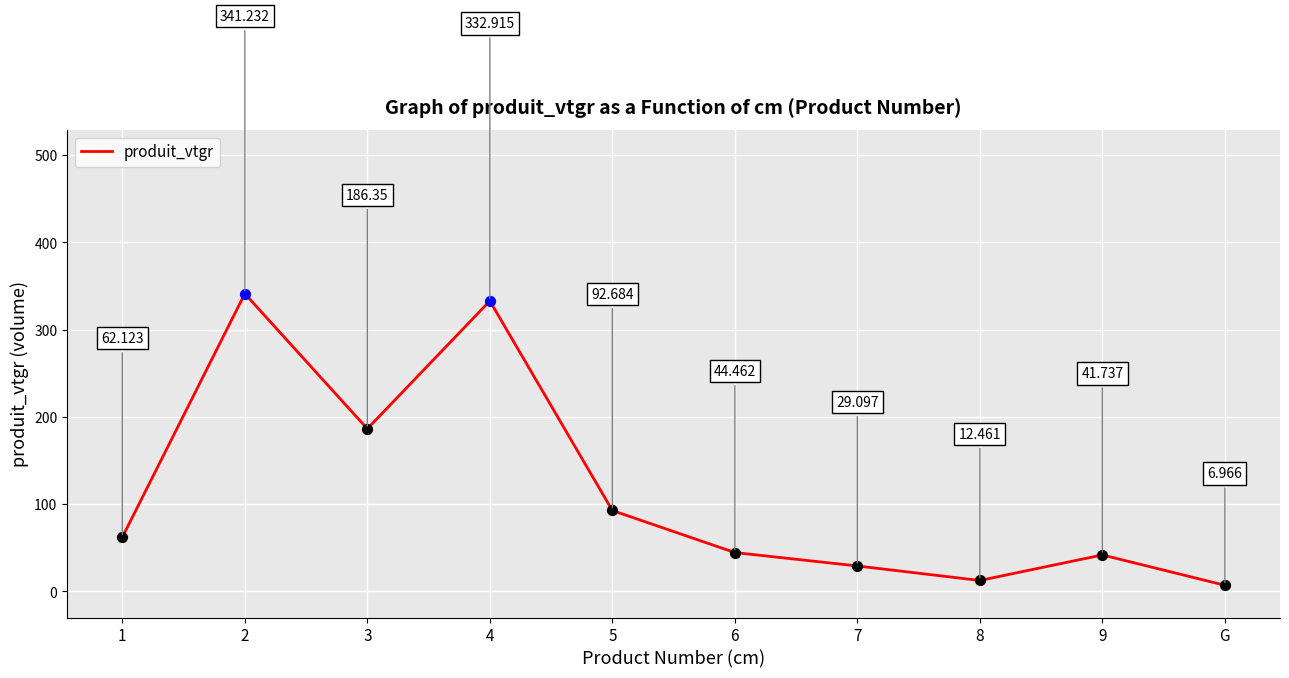

Which has a higher value, 6 or 8?

6